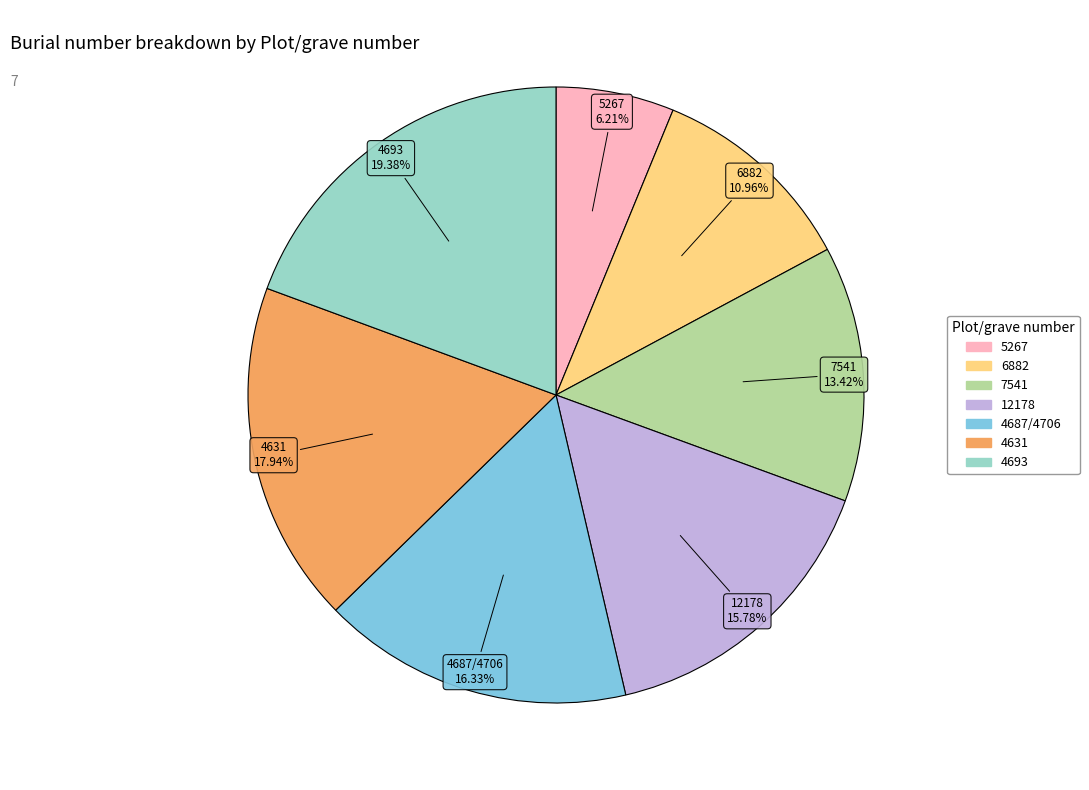

Which has a higher value, 6882 or 4693?

4693